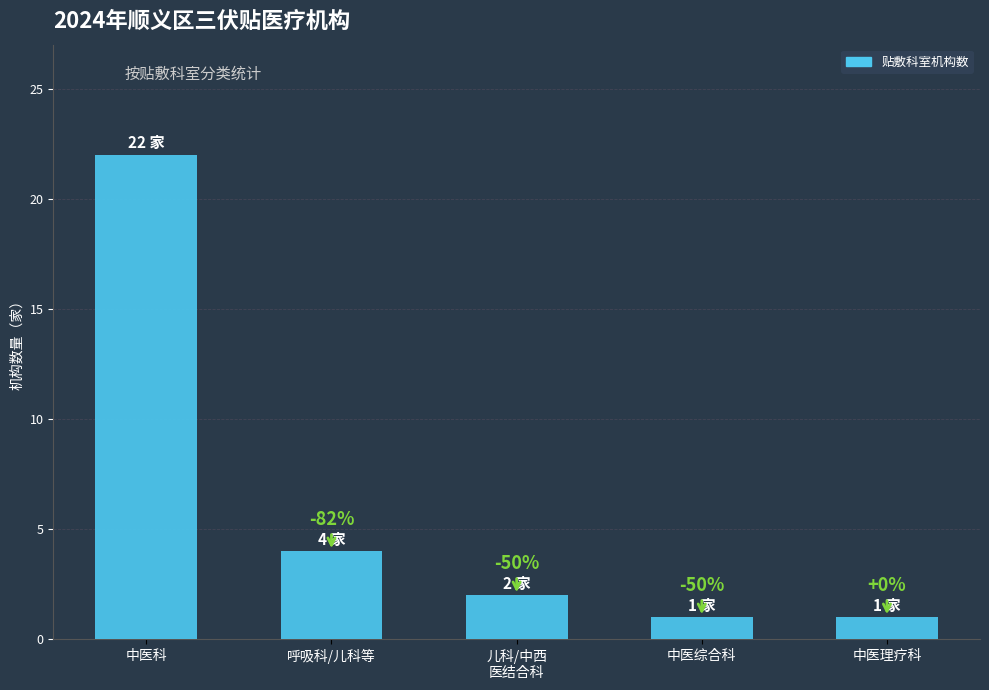

What is the sum of all values?

30